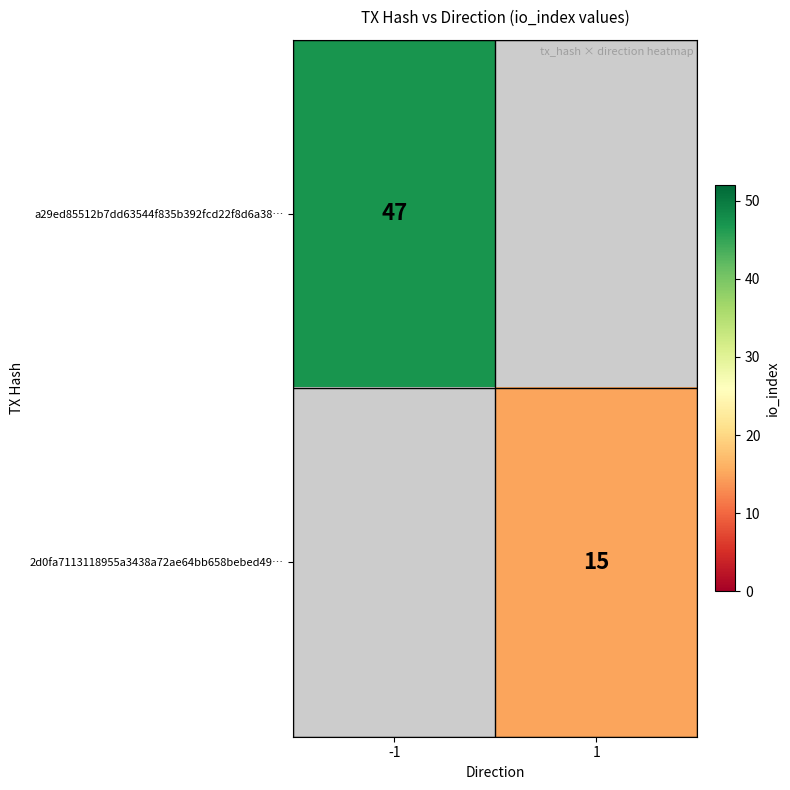

Is the value of a29ed85512b7dd63544f835b392fcd22f8d6a38… at -1 greater than the value of 2d0fa7113118955a3438a72ae64bb658bebed49… at 1?

Yes